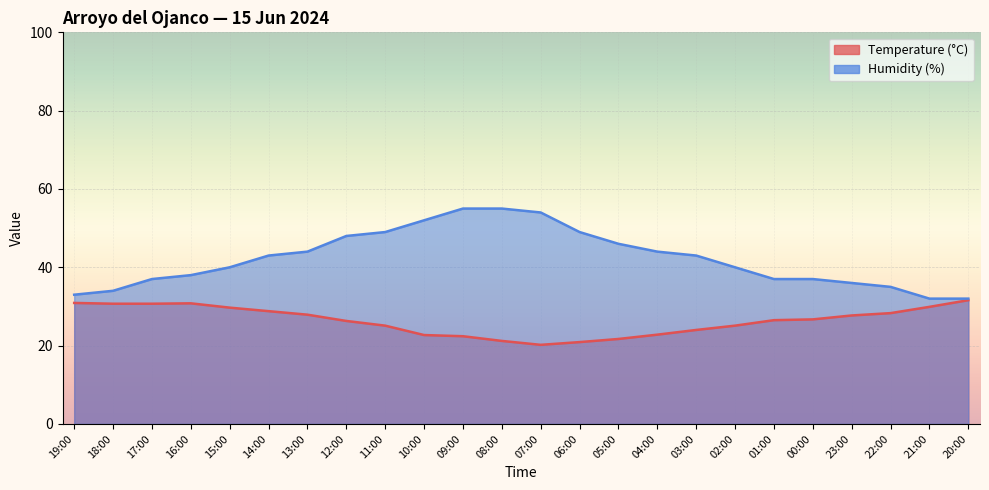

At how many categories does at least one series exceed 44?

8